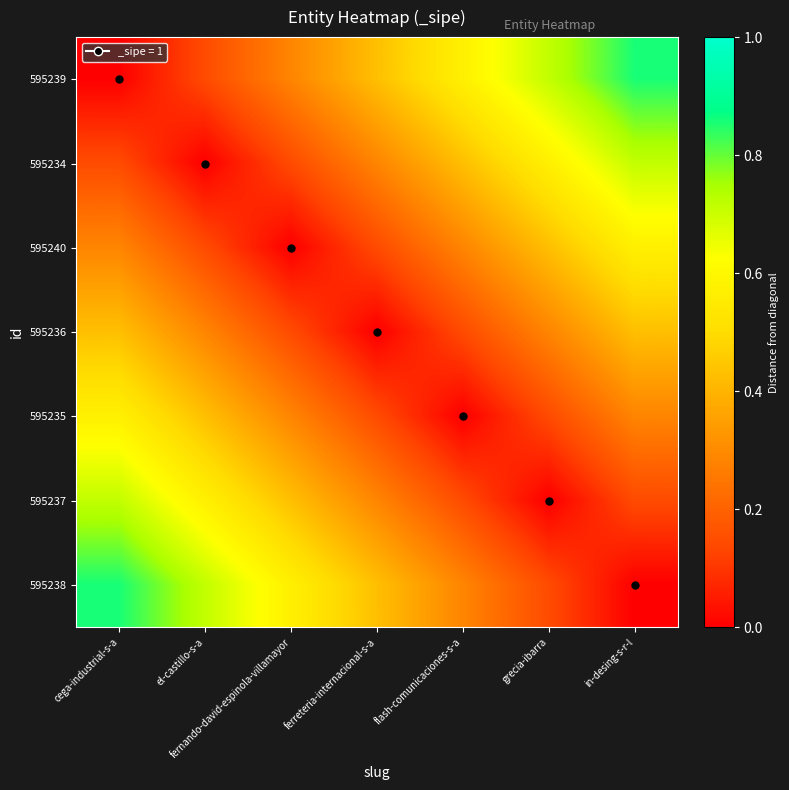

Rank the series at ferreteria-internacional-s-a from lowest to highest value.

595236, 595240, 595235, 595234, 595237, 595239, 595238